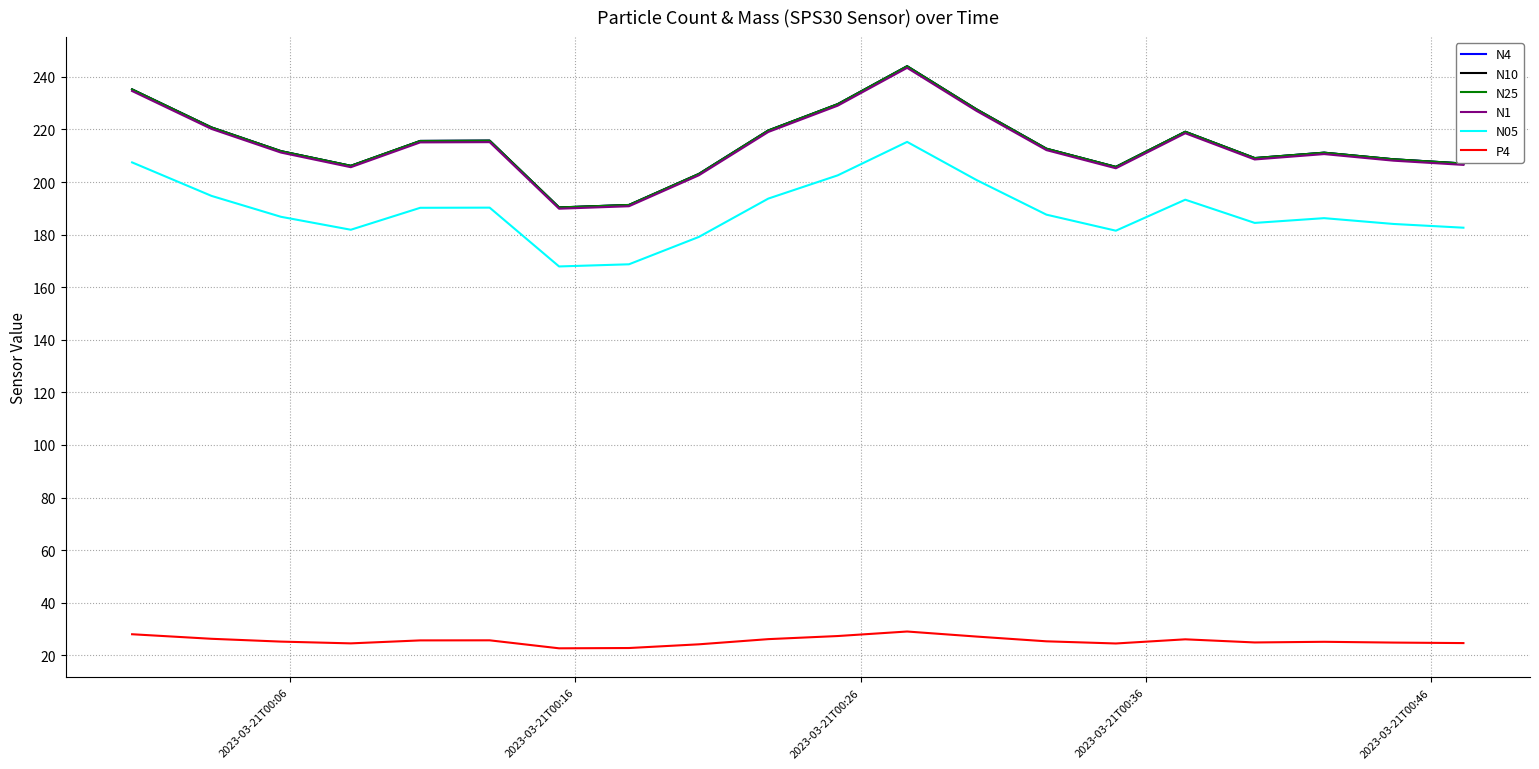

What is the smallest value displayed?

22.6